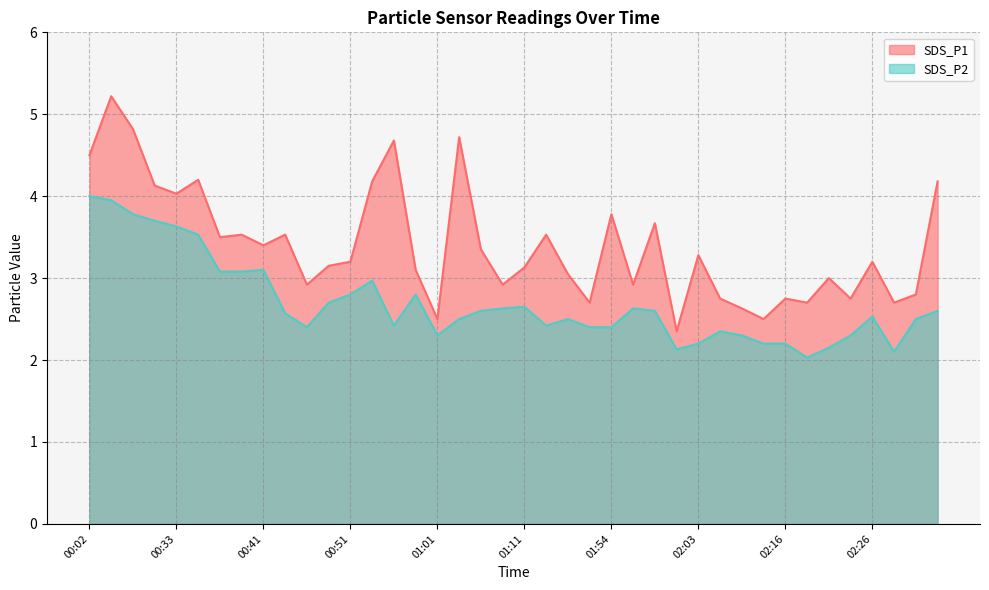

Between 00:39 and 00:02, which is larger?

00:02